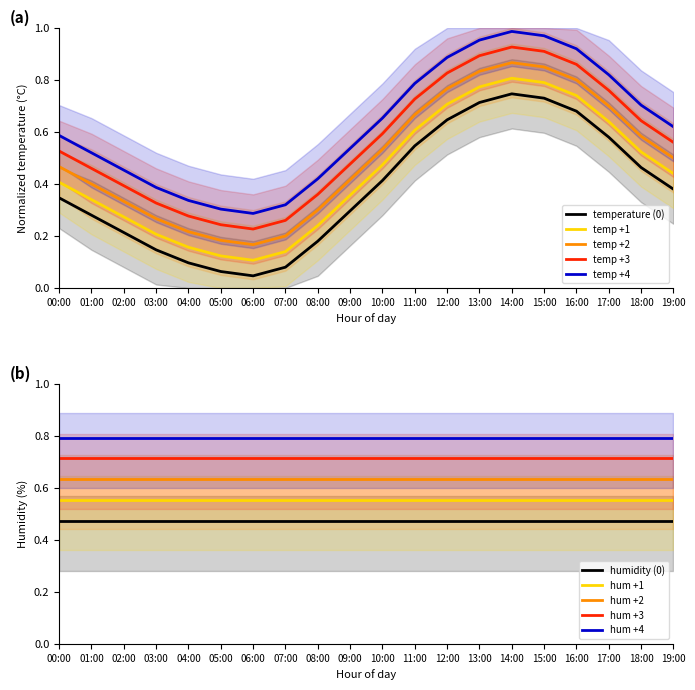

At which category does the chart reach its minimum across all series?

06:00